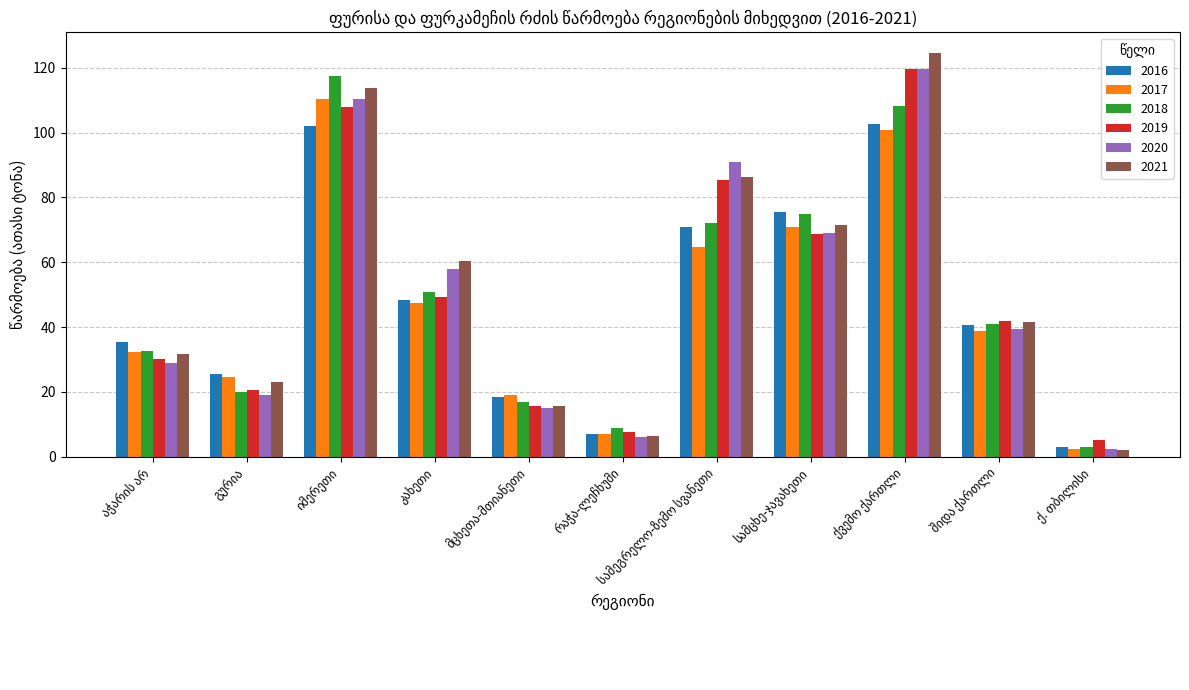

How many distinct data groups are displayed?

6